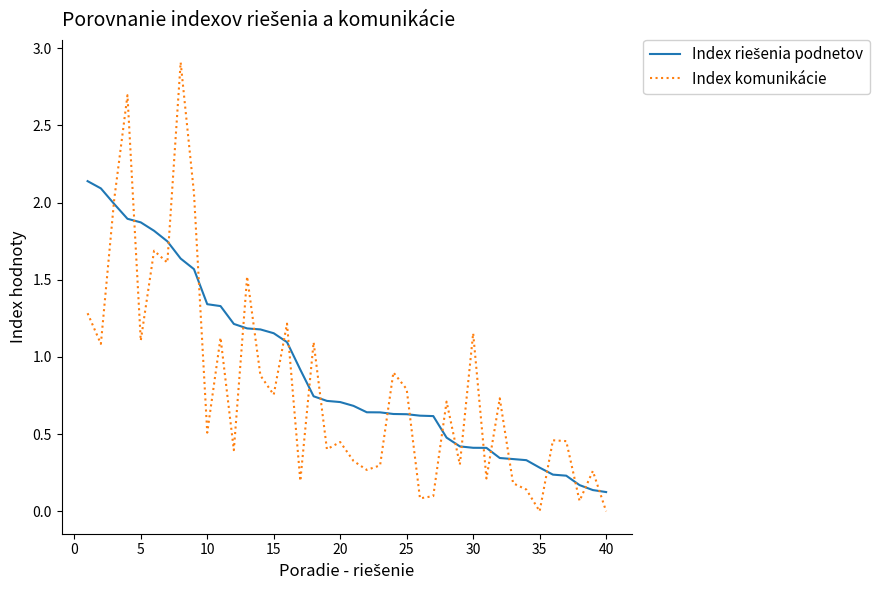

What is the highest value of the Index komunikácie series?

2.9